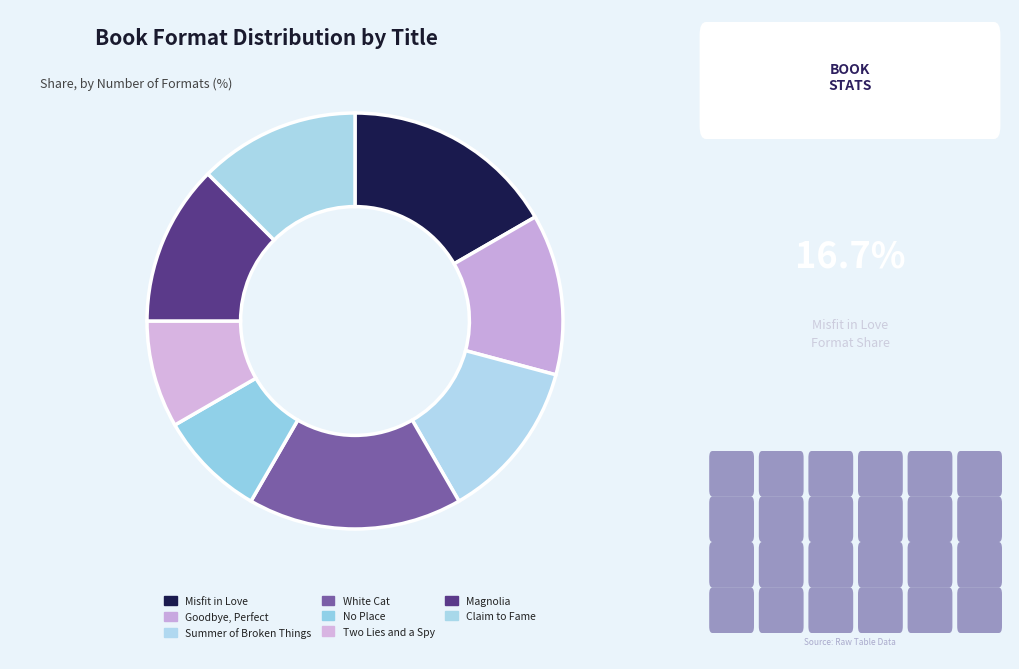

Which slice is the largest?

Misfit in Love